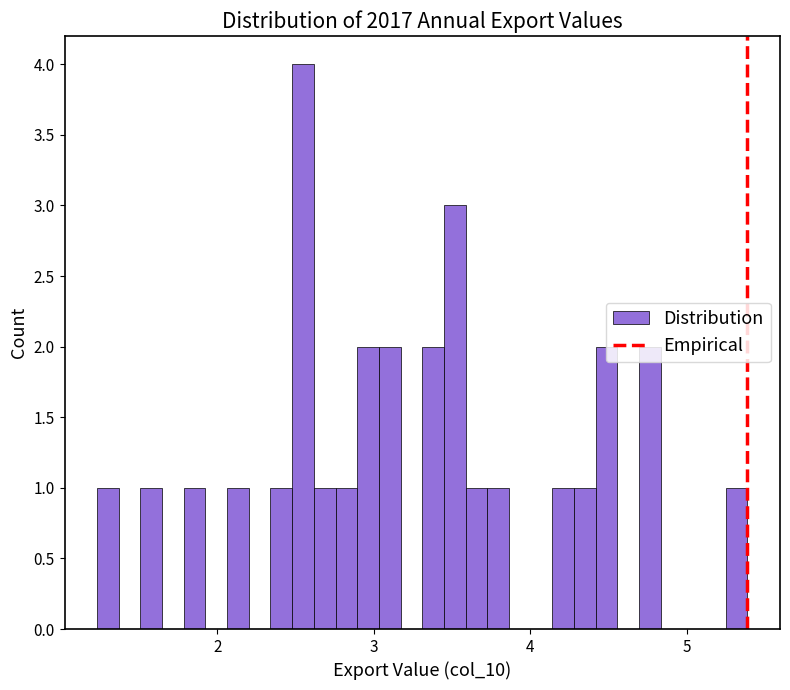

Around what value on the x-axis is the tallest bar? Give the approximate position of its centre, as read against the axis.

2.5